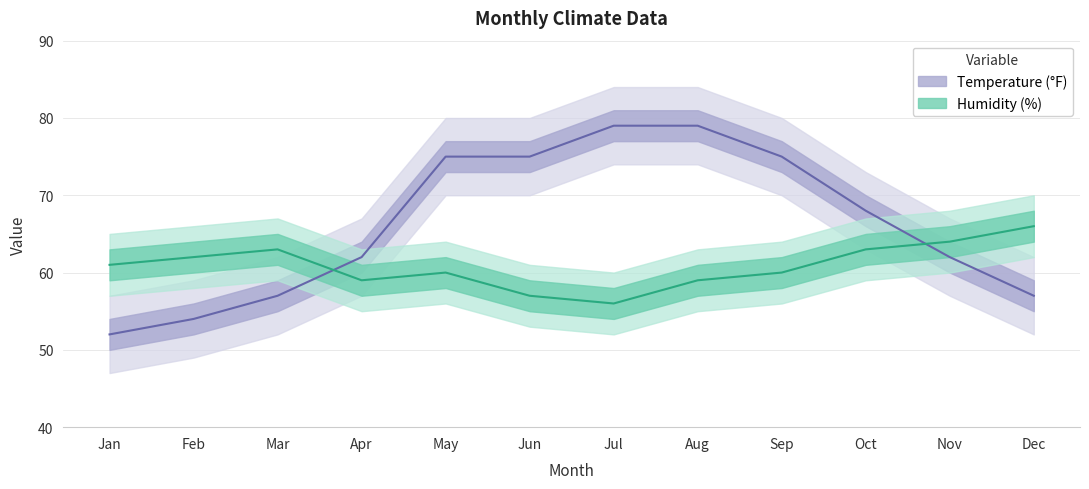

Which series has the widest spread of values?

Temperature (°F)